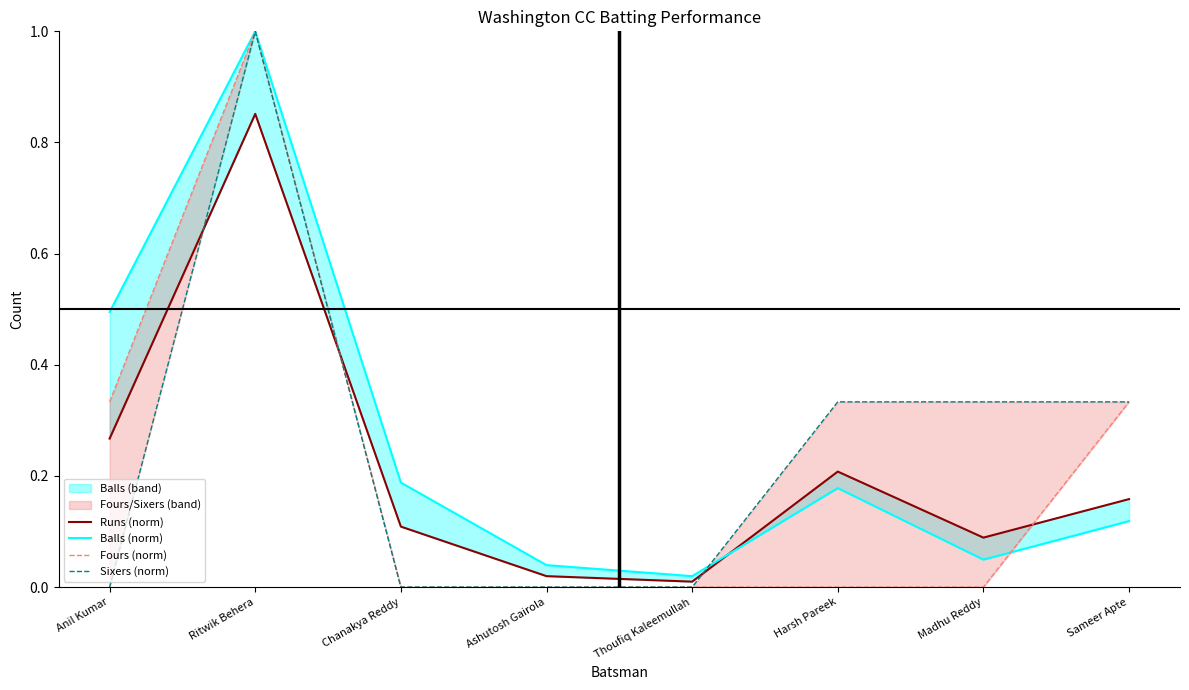

Rank the categories by Fours (norm) value from highest to lowest.

Ritwik Behera, Anil Kumar, Sameer Apte, Chanakya Reddy, Ashutosh Gairola, Thoufiq Kaleemullah, Harsh Pareek, Madhu Reddy